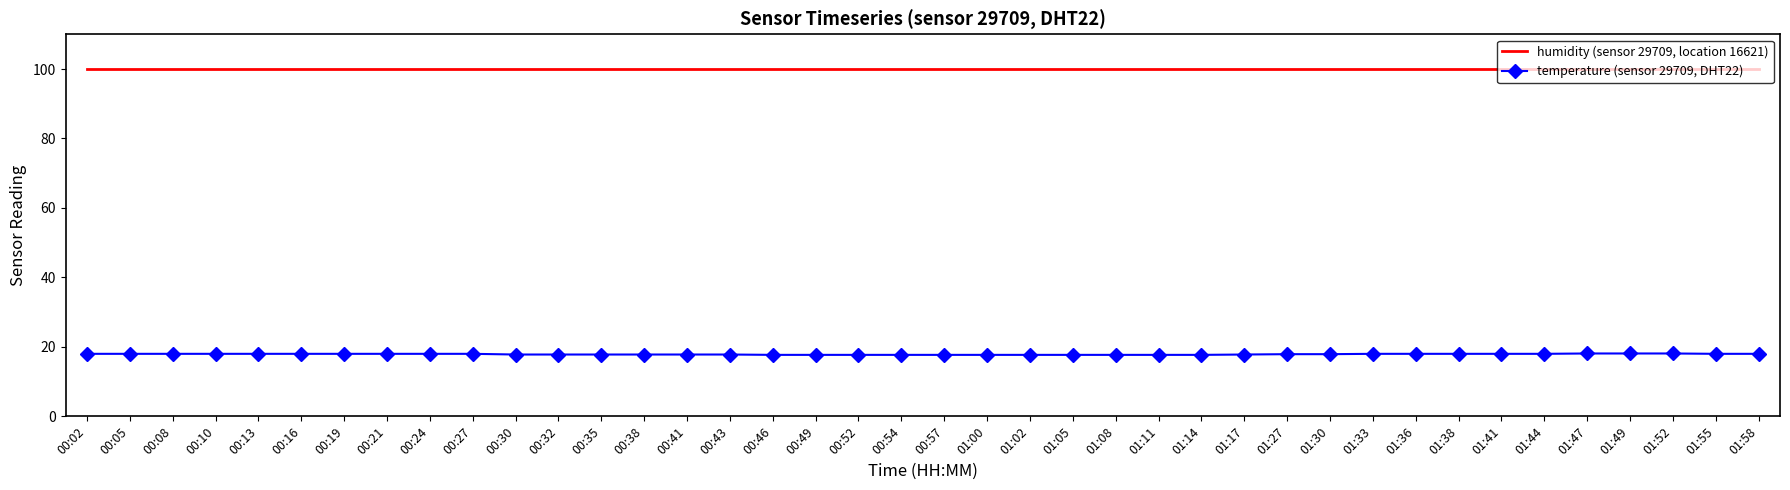

What is the total value across all series at 01:17?

117.7